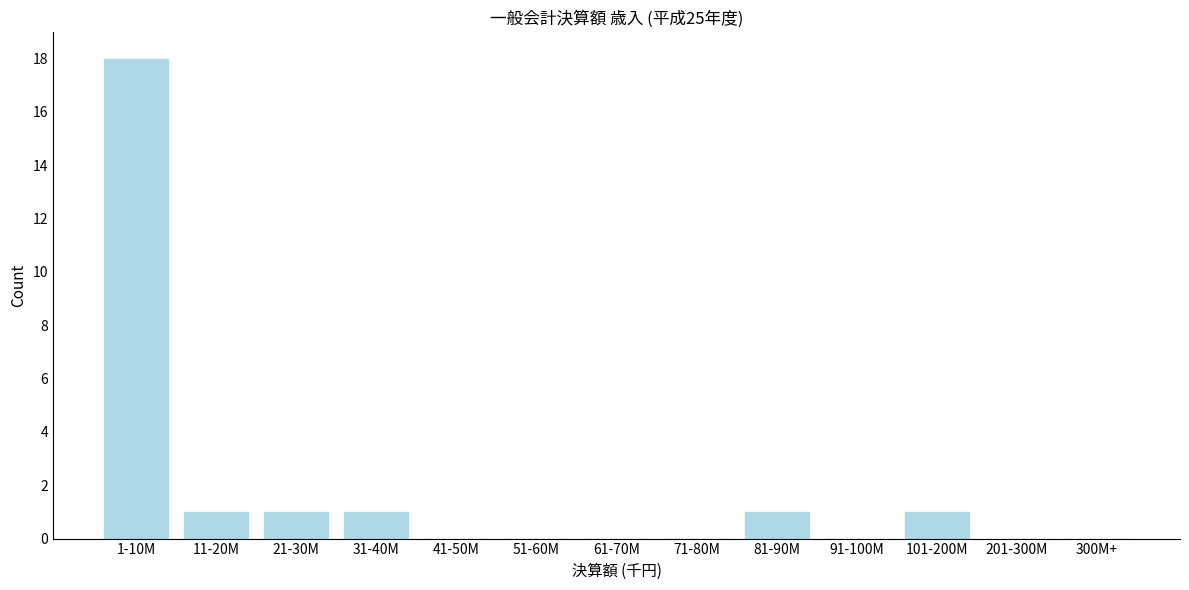

Reading left to right, extract all data points from this chart.

1-10M=18	11-20M=1	21-30M=1	31-40M=1	41-50M=0	51-60M=0	61-70M=0	71-80M=0	81-90M=1	91-100M=0	101-200M=1	201-300M=0	300M+=0